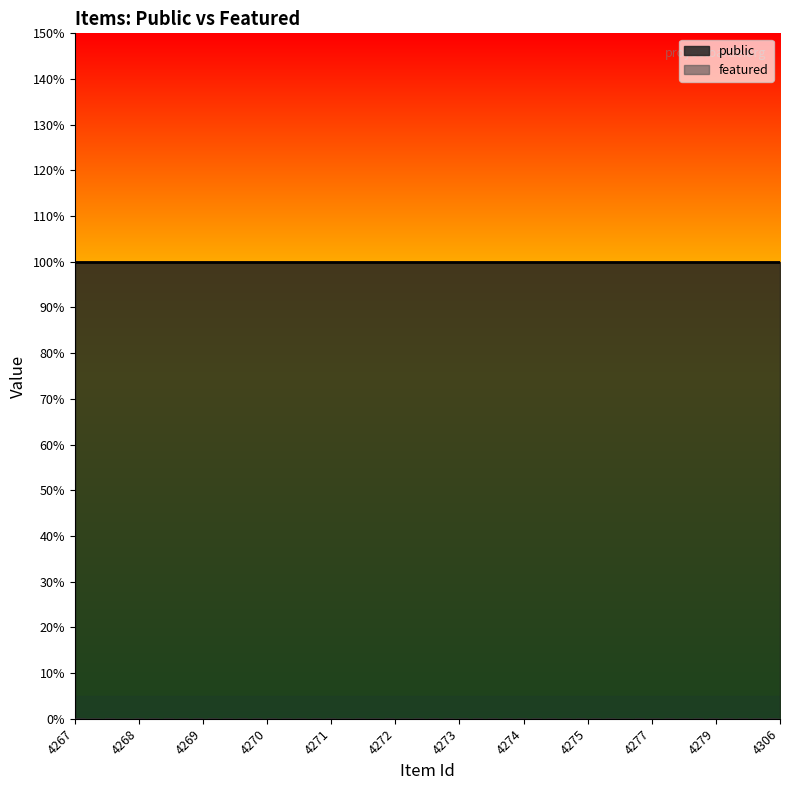

True or false: public and featured cross at least once.

False